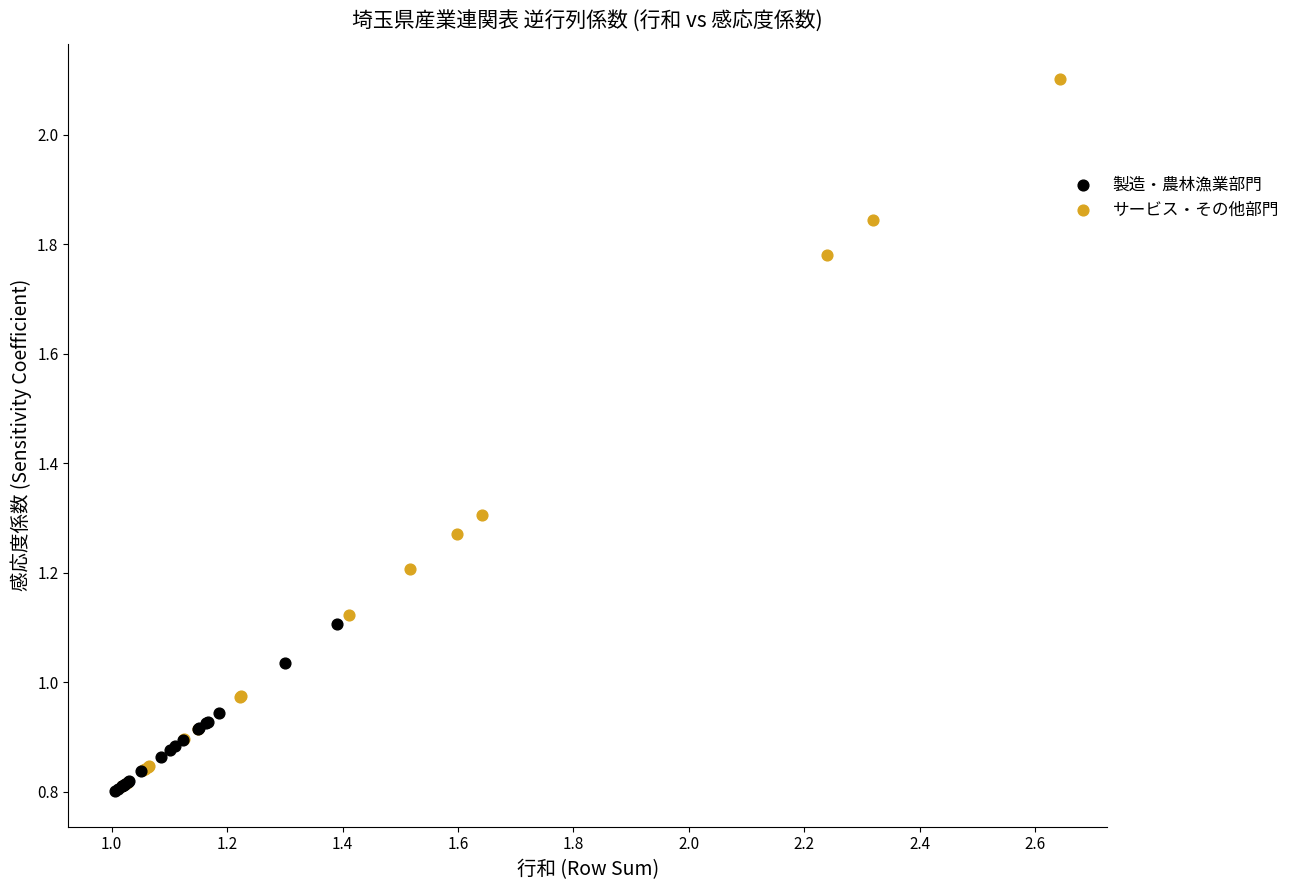

Which series has the widest spread of Y values?

サービス・その他部門